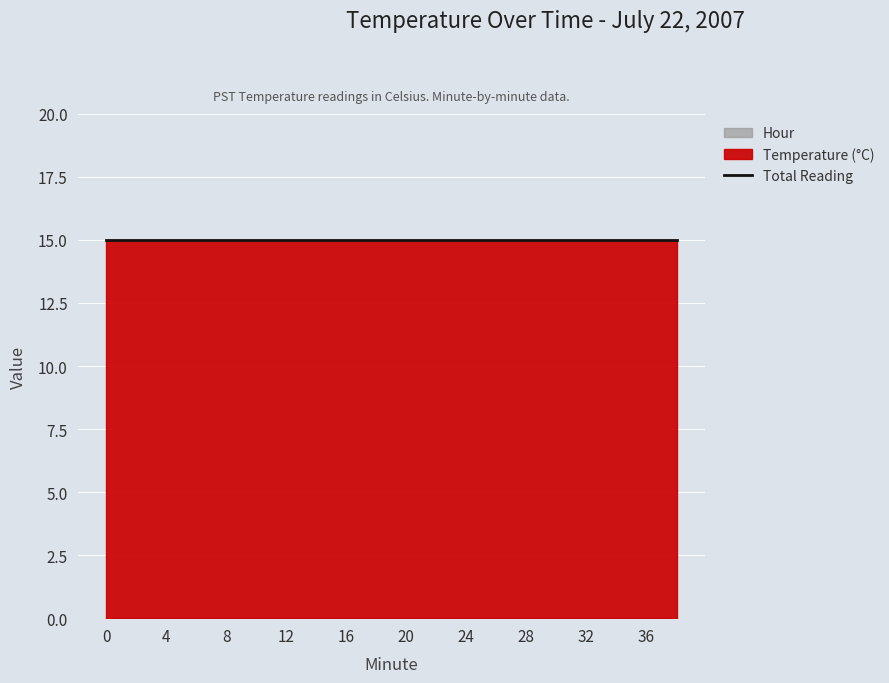

Which series has the largest total across all categories?

Temperature (°C)